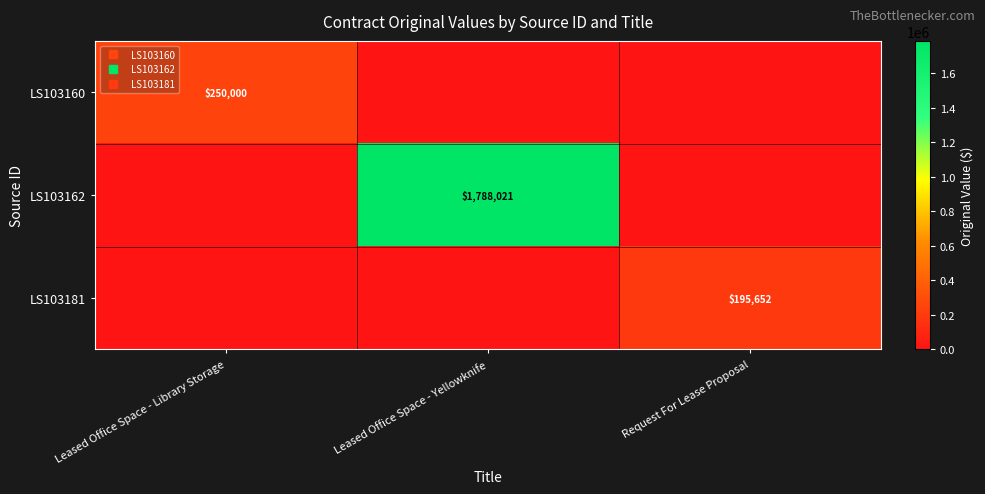

Rank the series at Request For Lease Proposal from highest to lowest value.

LS103181, LS103160, LS103162